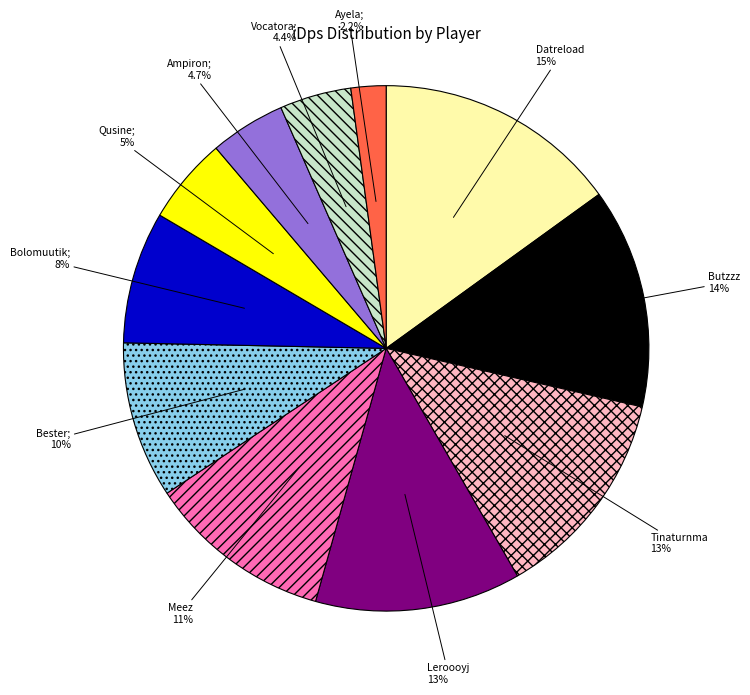

Is there a majority slice in this chart?

No